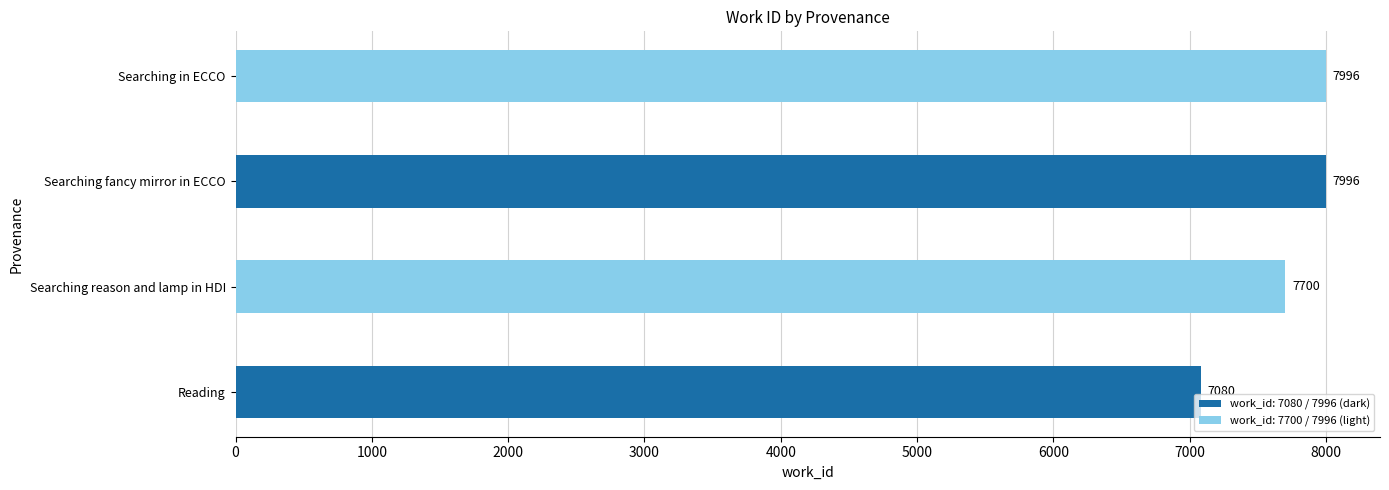

What is the minimum value shown in the chart?

7080